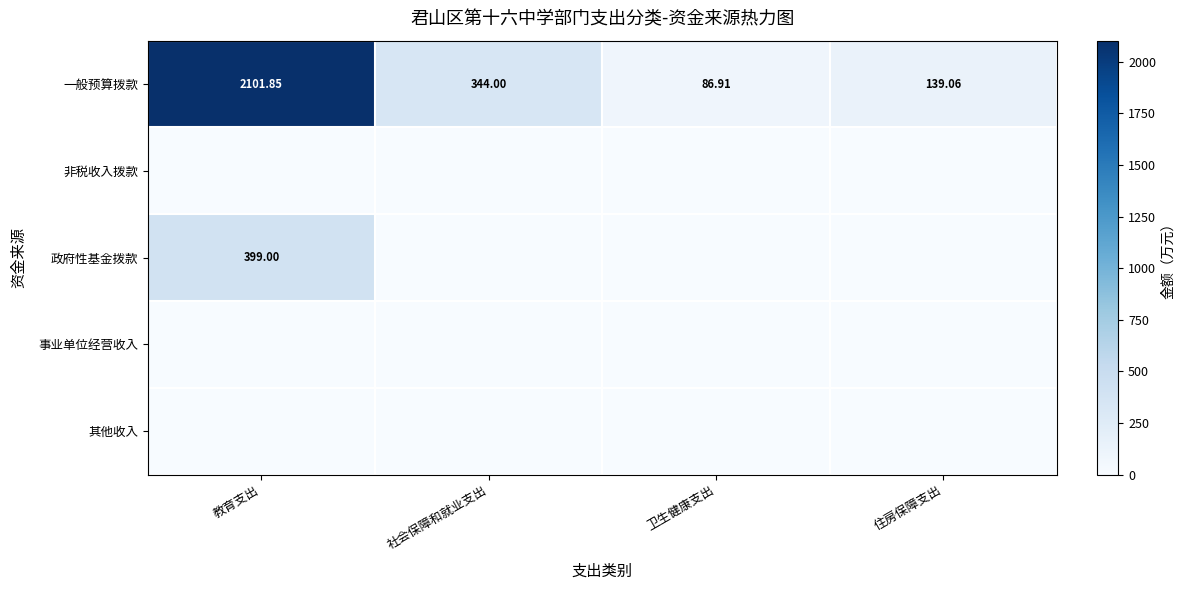

Which has a higher value, 社会保障和就业支出 or 教育支出?

教育支出